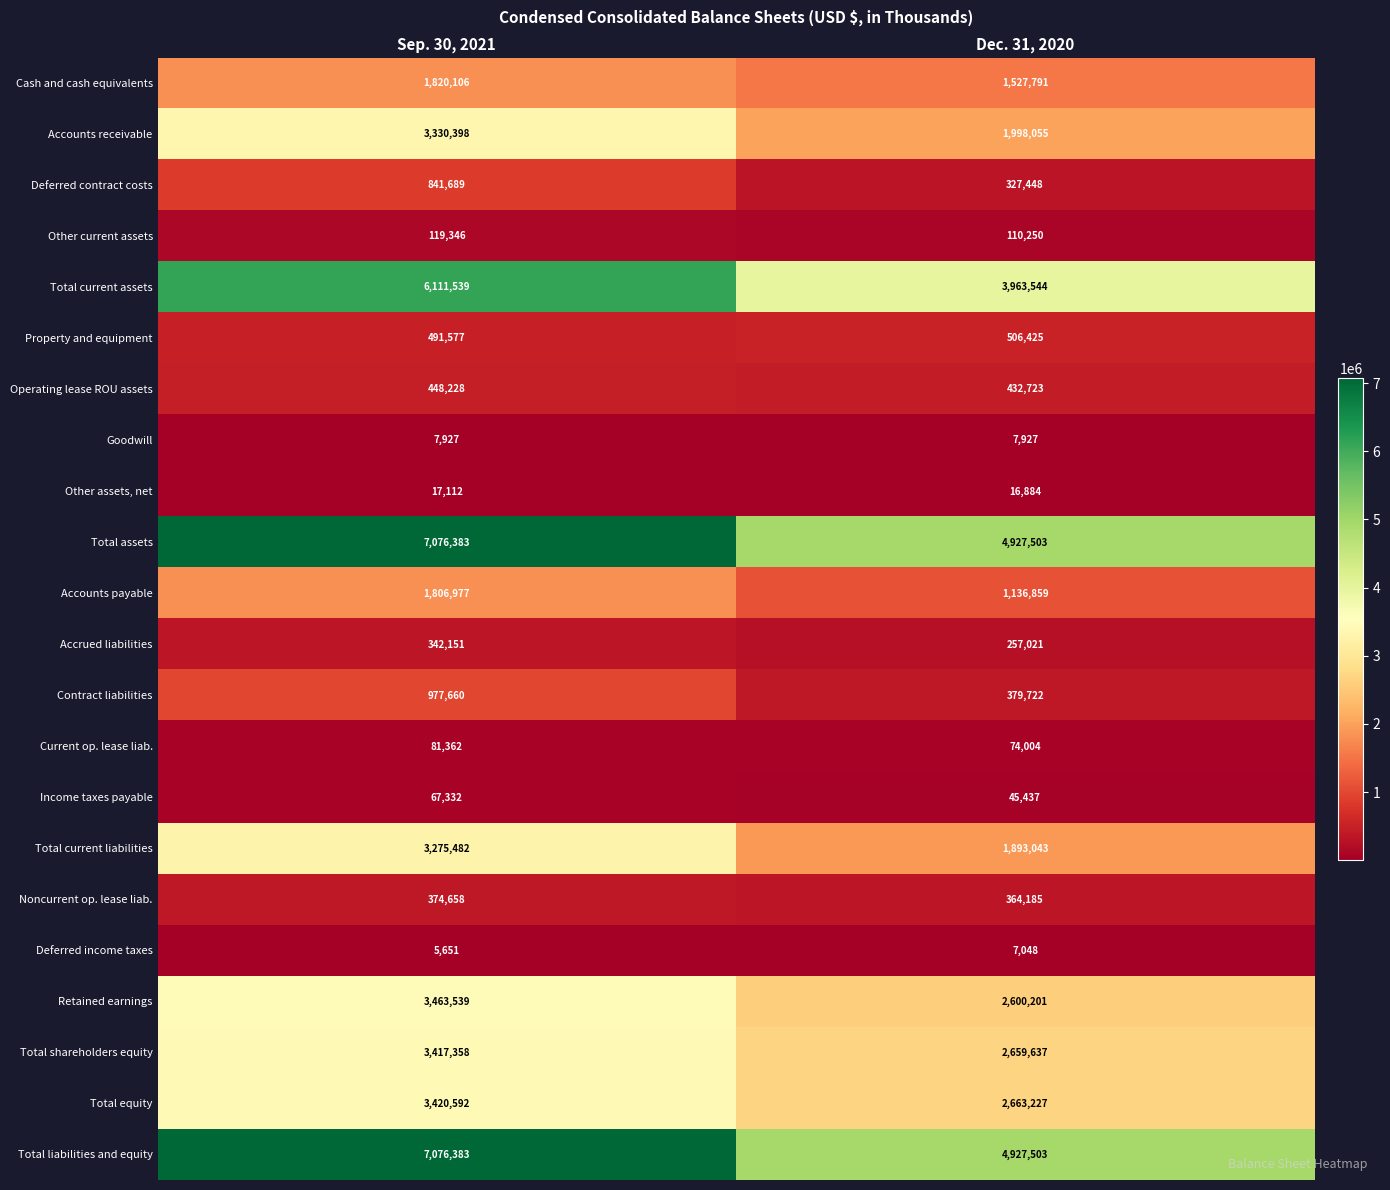

Rank the categories by Total assets value from lowest to highest.

Dec. 31, 2020, Sep. 30, 2021